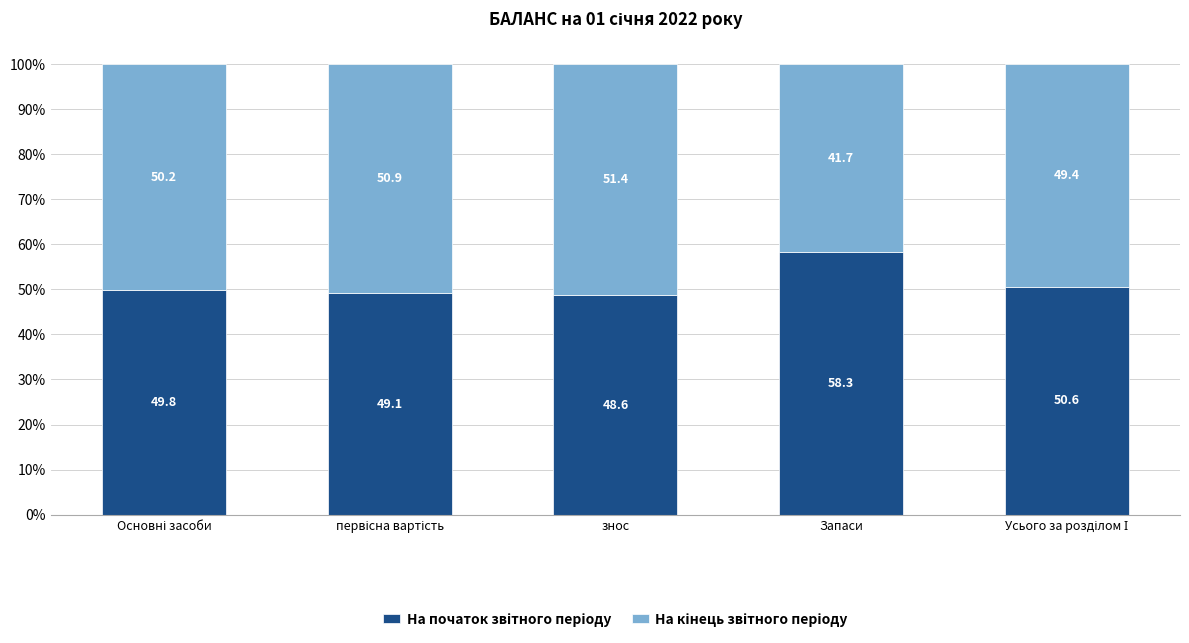

Are the bars horizontal?

No